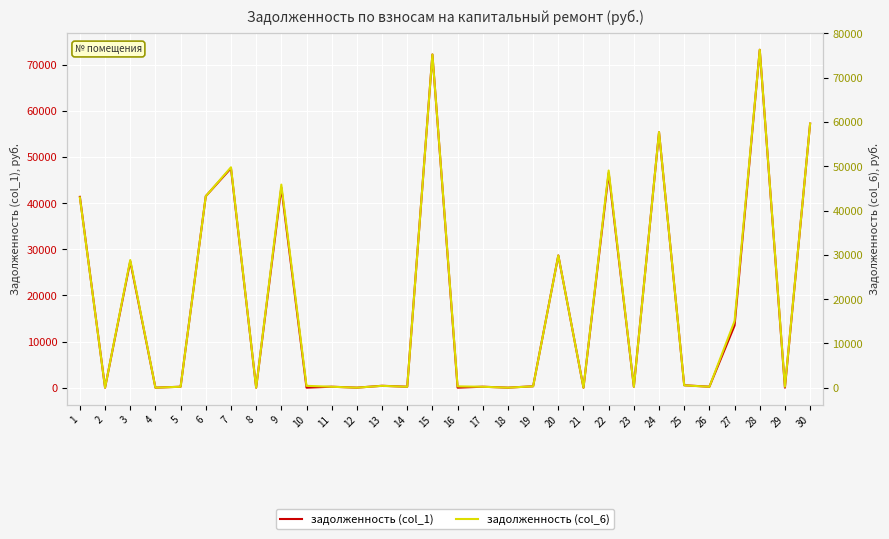

True or false: задолженность (col_1) and задолженность (col_6) intersect in this chart.

True